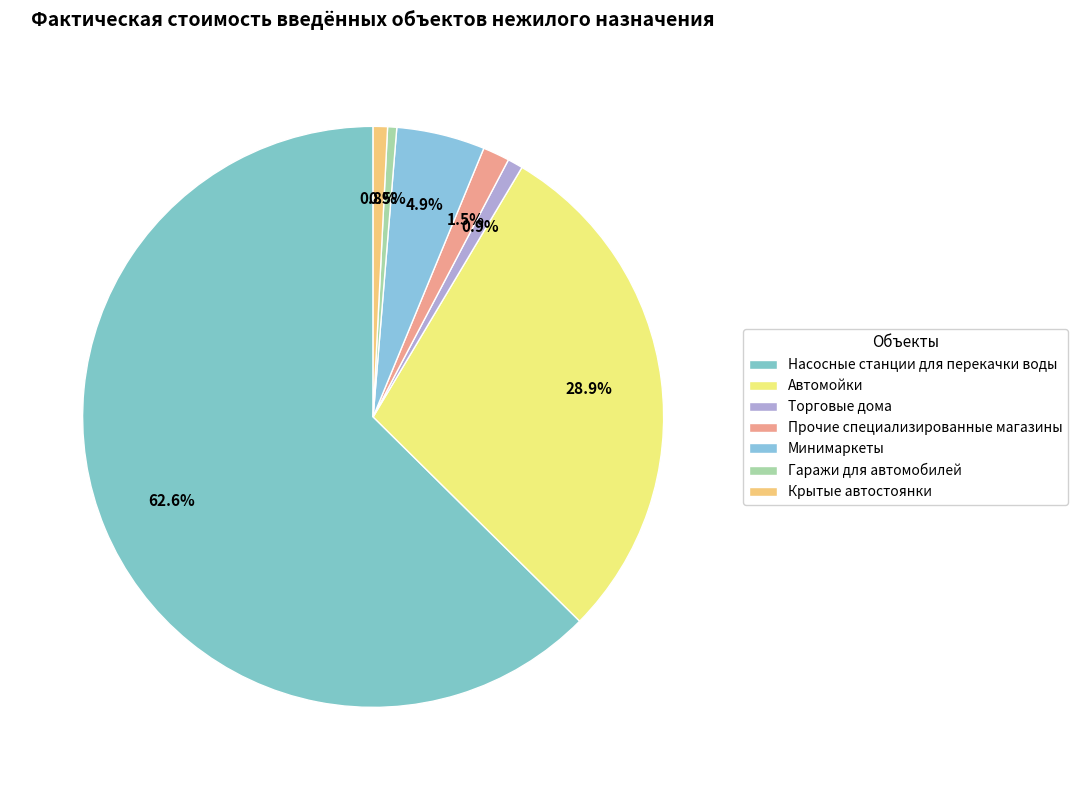

What is the largest slice in the pie chart?

Насосные станции для перекачки воды